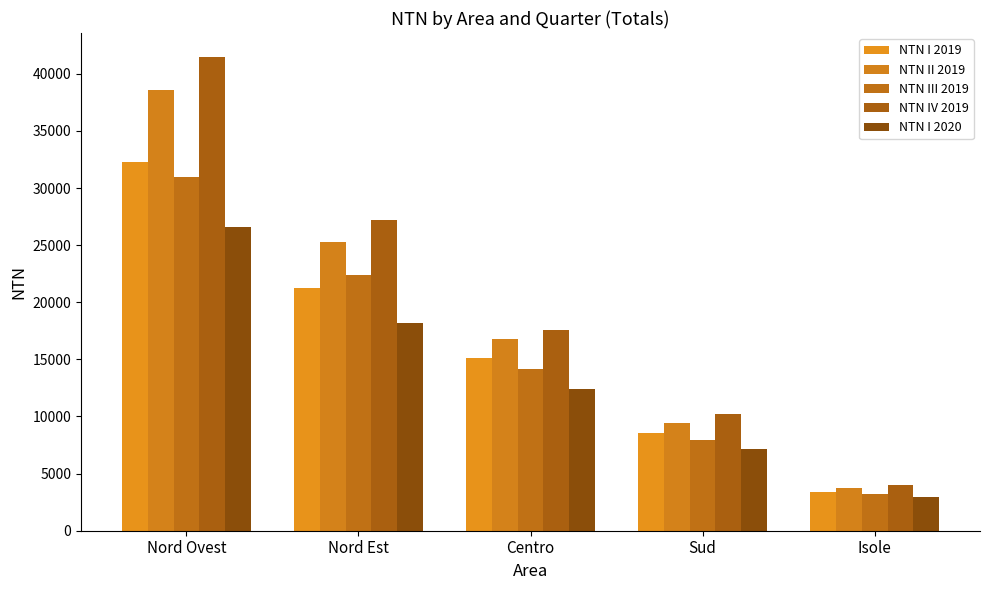

What is the highest value of the NTN I 2019 series?

32249.4